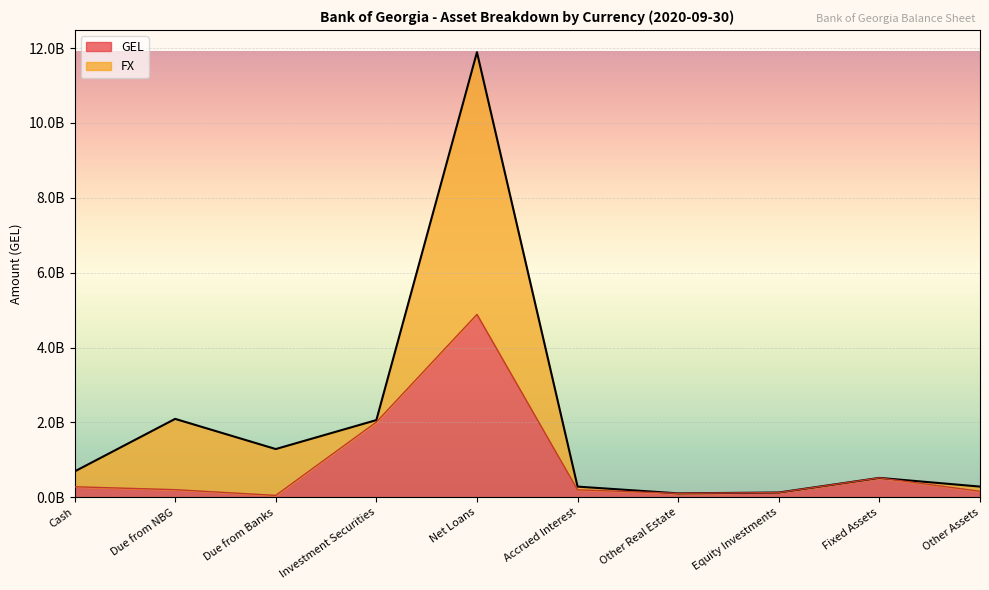

What is the ratio of the value at Due from Banks to the value at Due from NBG?

0.2